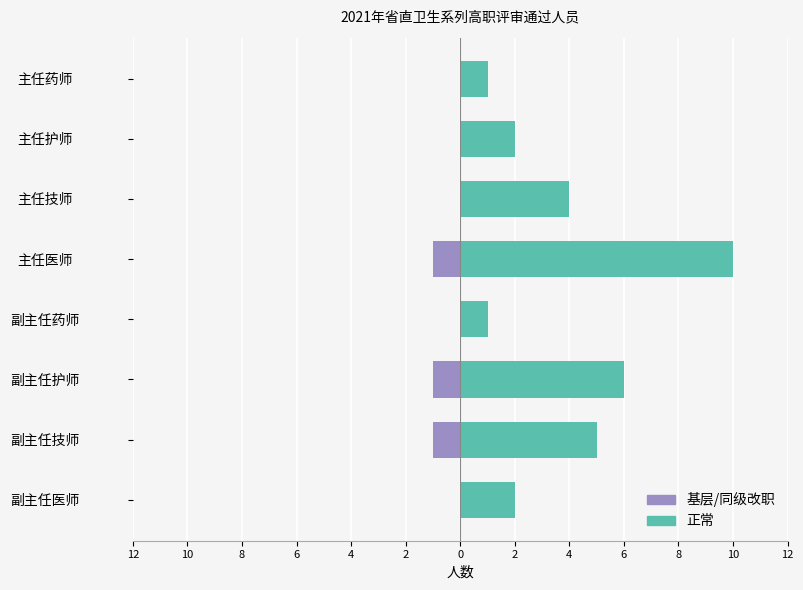

How many data points in 正常 are above 4?

3